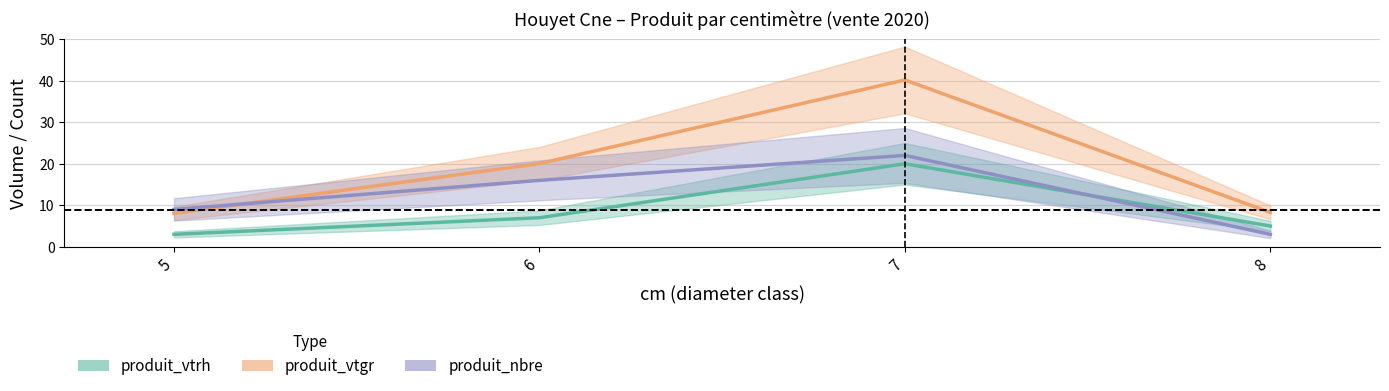

What is the average value of the produit_nbre series?

12.5